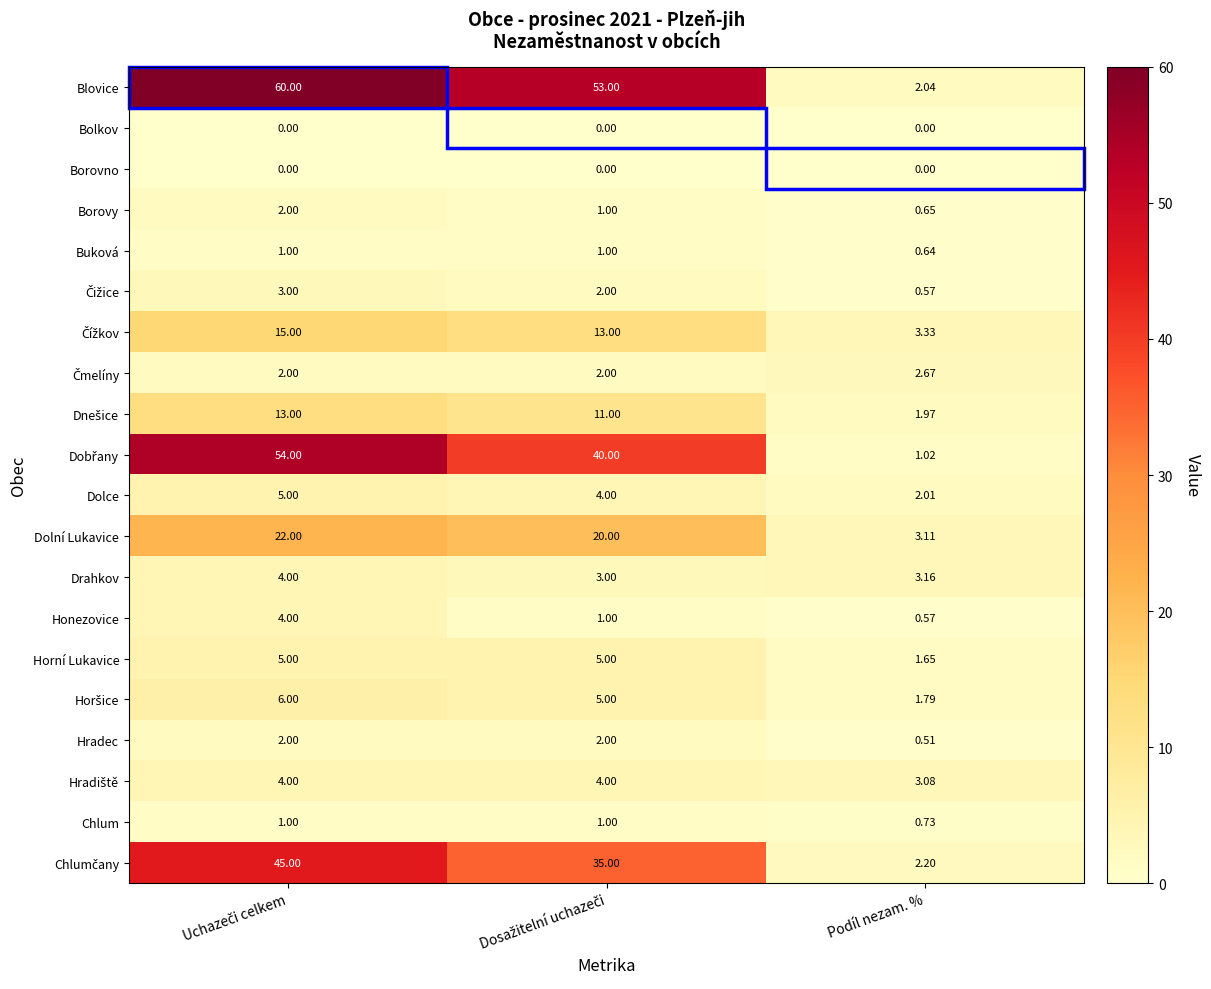

Where is Horní Lukavice nearest to the value 3?

Podíl nezam. %